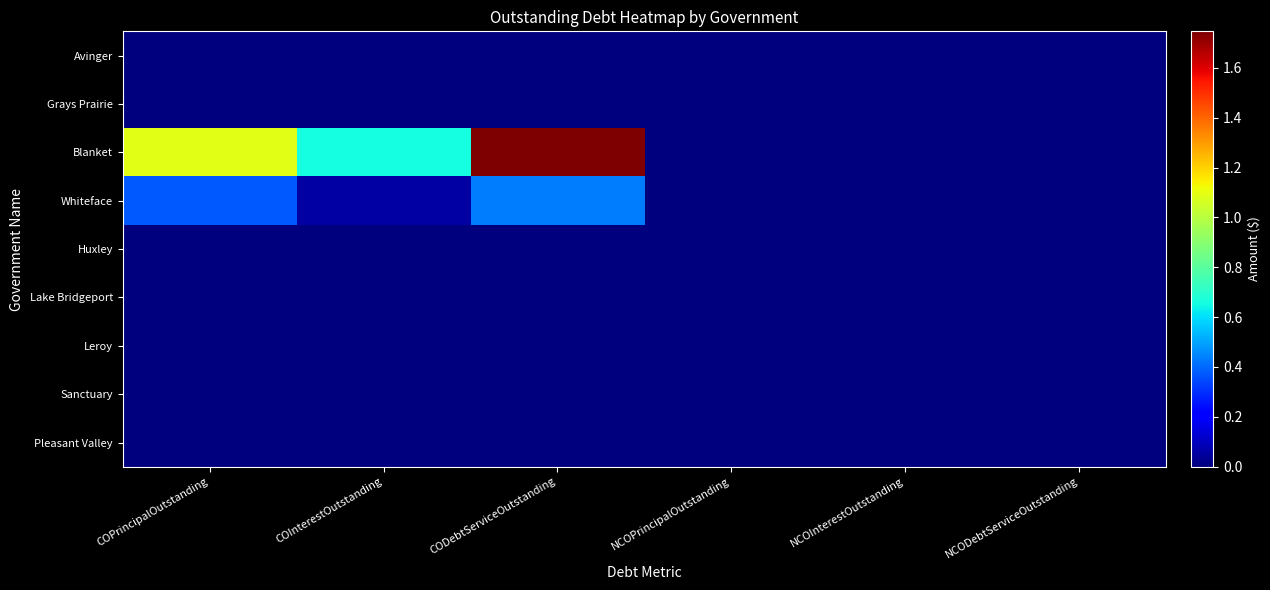

Reading left to right, transcribe all the data shown in this chart.

Avinger: COPrincipalOutstanding=0.0	COInterestOutstanding=0.0	CODebtServiceOutstanding=0.0	NCOPrincipalOutstanding=0.0	NCOInterestOutstanding=0.0	NCODebtServiceOutstanding=0.0
Grays Prairie: COPrincipalOutstanding=0.0	COInterestOutstanding=0.0	CODebtServiceOutstanding=0.0	NCOPrincipalOutstanding=0.0	NCOInterestOutstanding=0.0	NCODebtServiceOutstanding=0.0
Blanket: COPrincipalOutstanding=1087000.0	COInterestOutstanding=659303.8	CODebtServiceOutstanding=1746303.8	NCOPrincipalOutstanding=0.0	NCOInterestOutstanding=0.0	NCODebtServiceOutstanding=0.0
Whiteface: COPrincipalOutstanding=370000.0	COInterestOutstanding=60591.0	CODebtServiceOutstanding=430591.0	NCOPrincipalOutstanding=0.0	NCOInterestOutstanding=0.0	NCODebtServiceOutstanding=0.0
Huxley: COPrincipalOutstanding=0.0	COInterestOutstanding=0.0	CODebtServiceOutstanding=0.0	NCOPrincipalOutstanding=0.0	NCOInterestOutstanding=0.0	NCODebtServiceOutstanding=0.0
Lake Bridgeport: COPrincipalOutstanding=0.0	COInterestOutstanding=0.0	CODebtServiceOutstanding=0.0	NCOPrincipalOutstanding=0.0	NCOInterestOutstanding=0.0	NCODebtServiceOutstanding=0.0
Leroy: COPrincipalOutstanding=0.0	COInterestOutstanding=0.0	CODebtServiceOutstanding=0.0	NCOPrincipalOutstanding=0.0	NCOInterestOutstanding=0.0	NCODebtServiceOutstanding=0.0
Sanctuary: COPrincipalOutstanding=0.0	COInterestOutstanding=0.0	CODebtServiceOutstanding=0.0	NCOPrincipalOutstanding=0.0	NCOInterestOutstanding=0.0	NCODebtServiceOutstanding=0.0
Pleasant Valley: COPrincipalOutstanding=0.0	COInterestOutstanding=0.0	CODebtServiceOutstanding=0.0	NCOPrincipalOutstanding=0.0	NCOInterestOutstanding=0.0	NCODebtServiceOutstanding=0.0